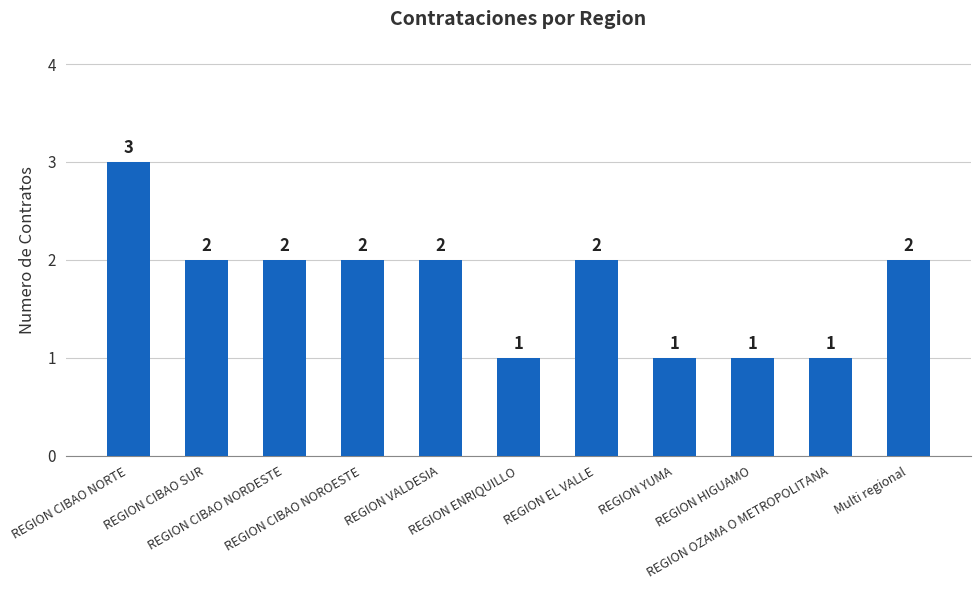

Count the values in the range 1 to 2.

10